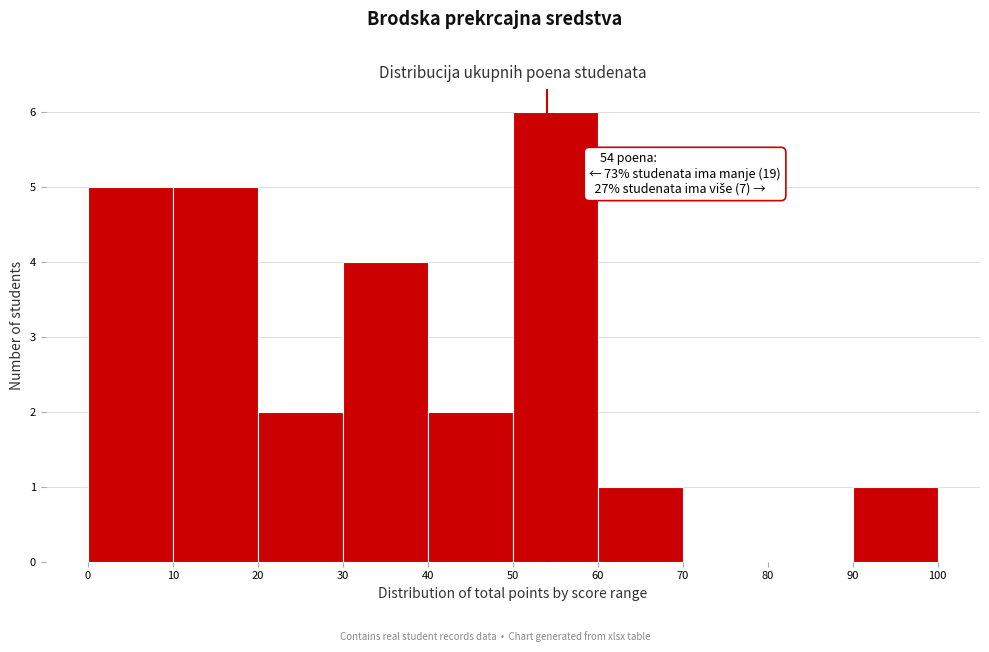

Which range on the x-axis has the tallest bar?

50 to 60